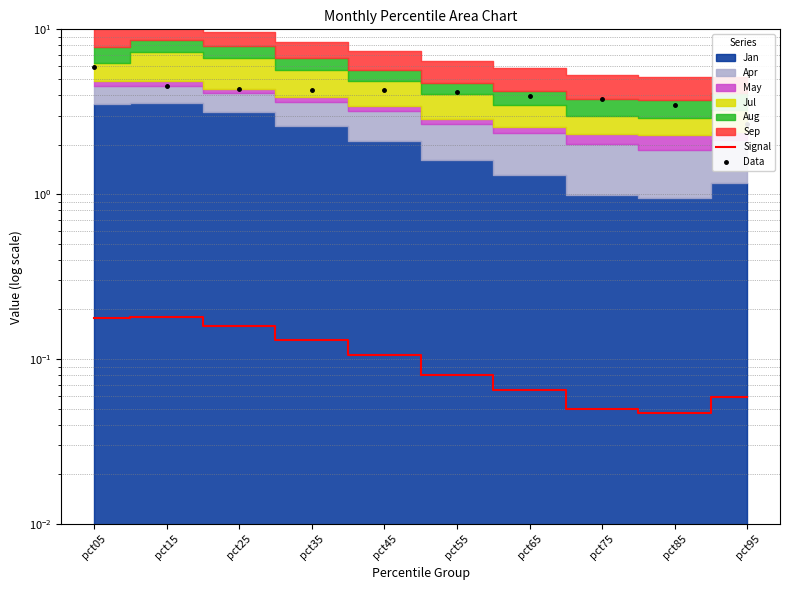

List the labels in order of Signal value, smallest first.

pct85, pct75, pct95, pct65, pct55, pct45, pct35, pct25, pct05, pct15